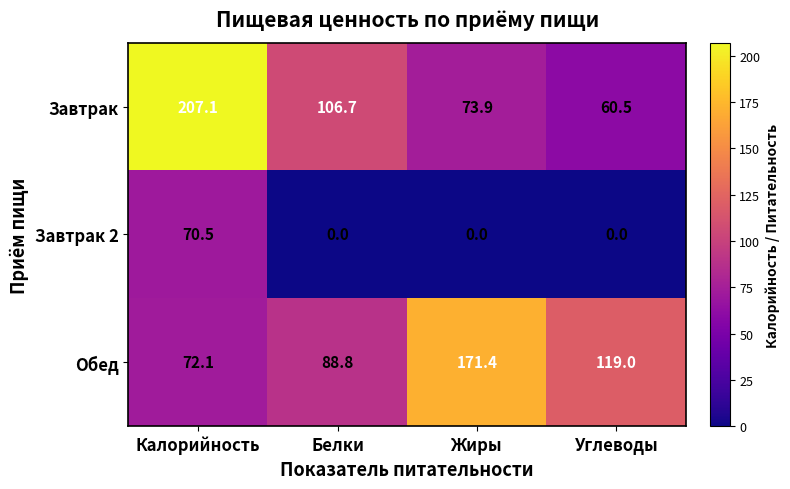

At which category is the sum across all series the highest?

Калорийность